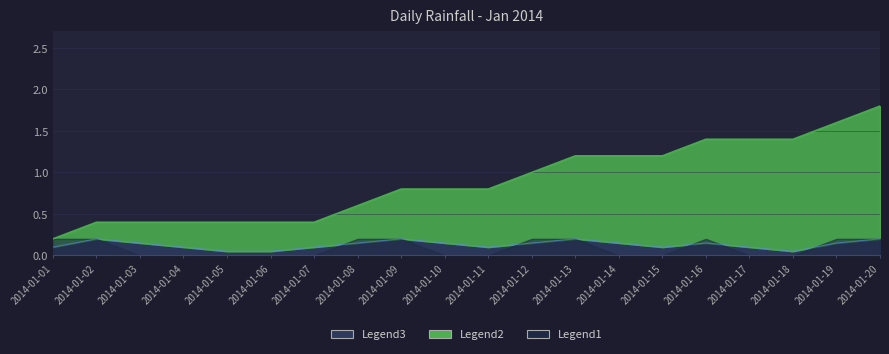

In Smoothed Rain, how many points are higher than both neighbors (excluding endpoints)?

4